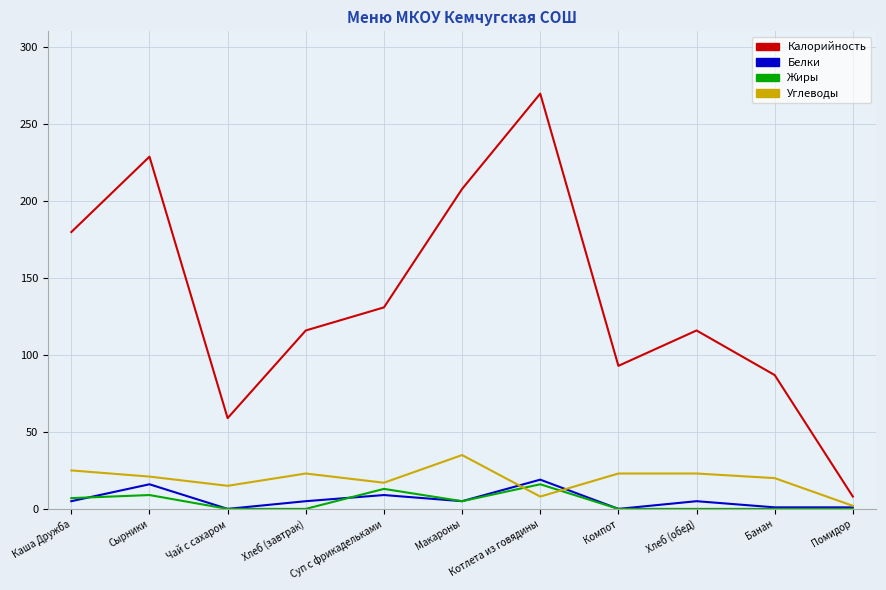

At how many categories does at least one series exceed 145?

4